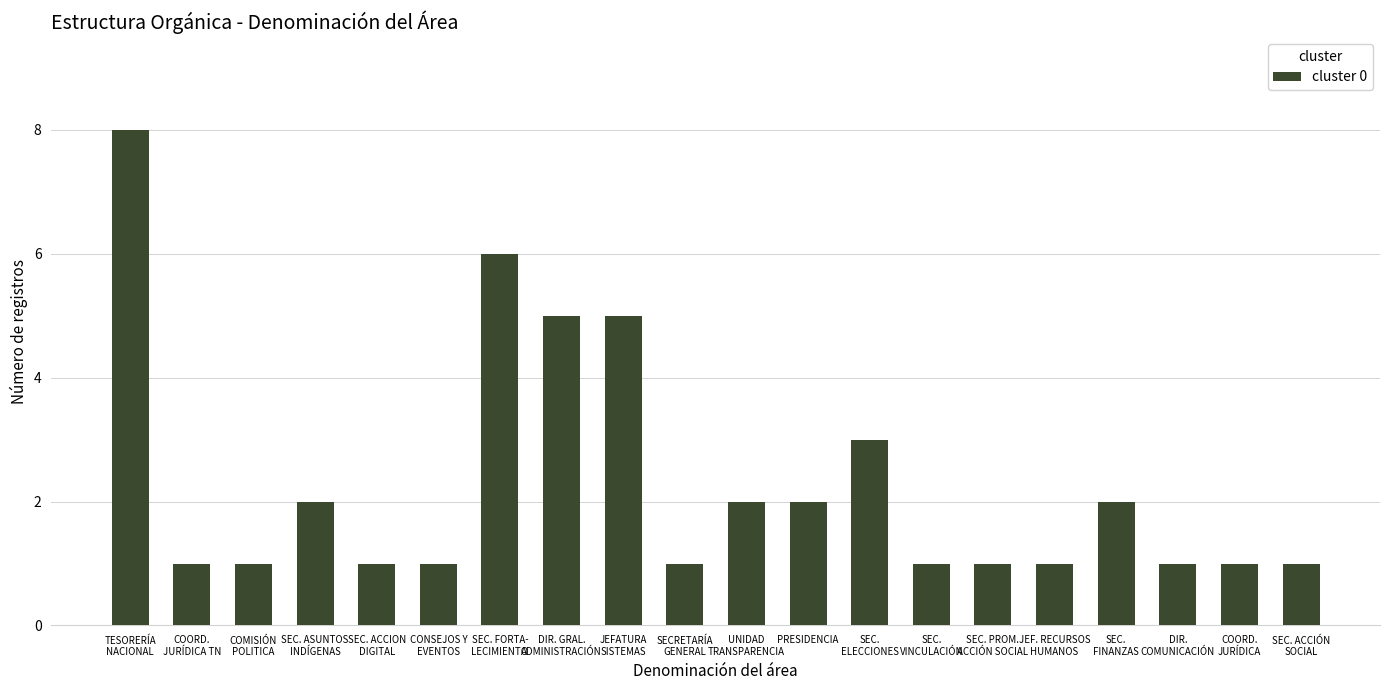

Reading left to right, transcribe all the data shown in this chart.

8	1	1	2	1	1	6	5	5	1	2	2	3	1	1	1	2	1	1	1